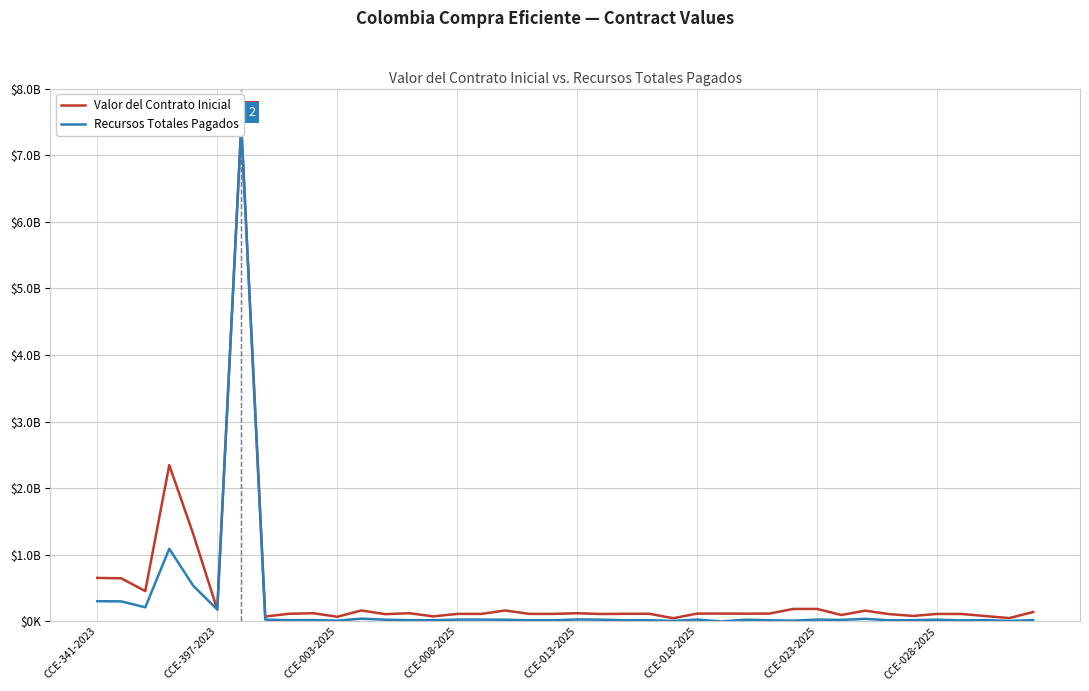

What is the highest value of the Recursos Totales Pagados series?

7438652259